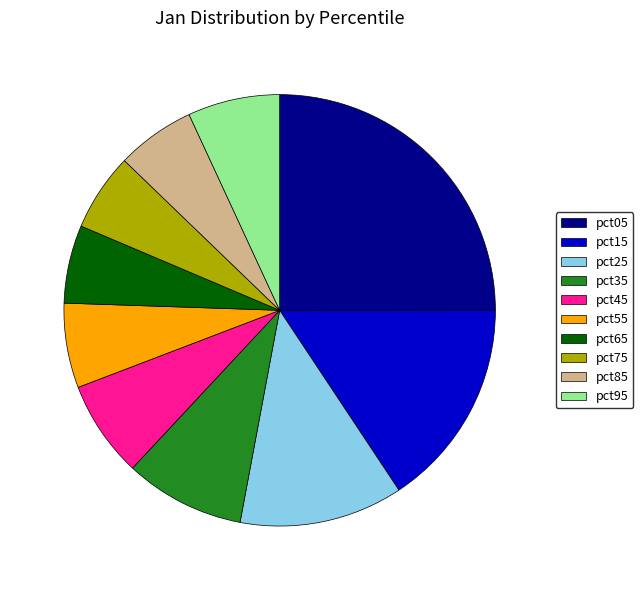

The pct05 slice represents 12% of the pie. True or false?

False